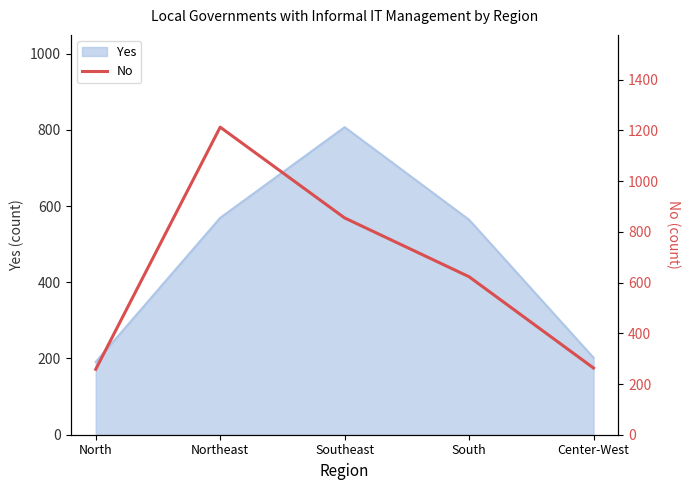

What position from the left is Southeast?

3